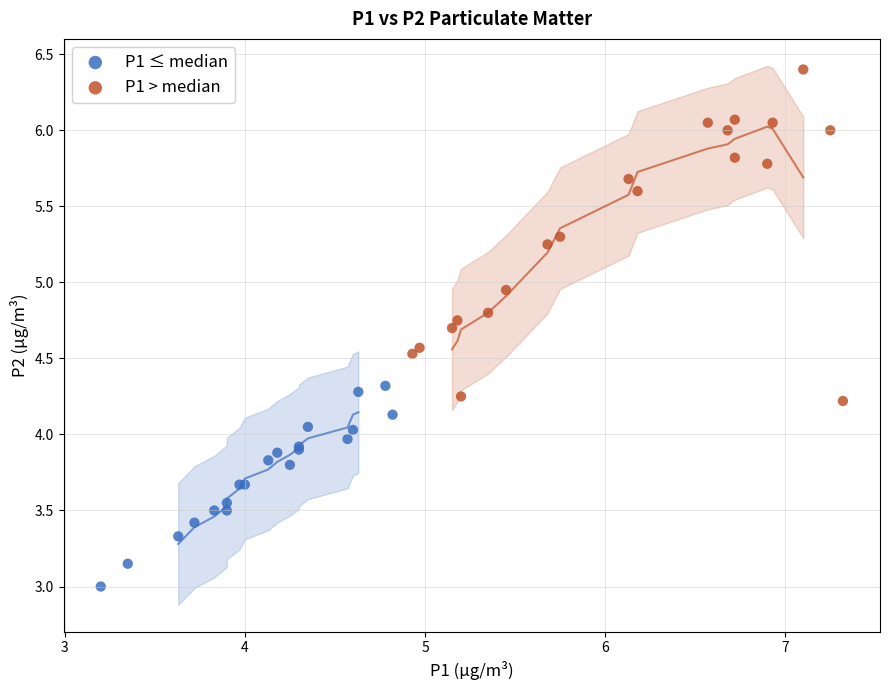

Which series reaches the minimum Y coordinate?

P1 ≤ median